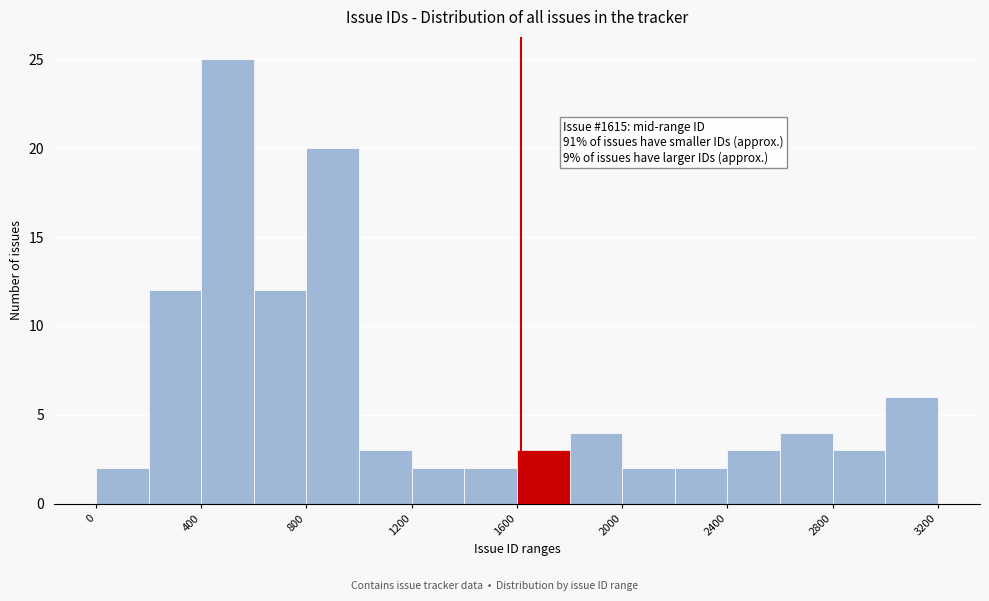

Over which range of the x-axis is the bar tallest?

400 to 600